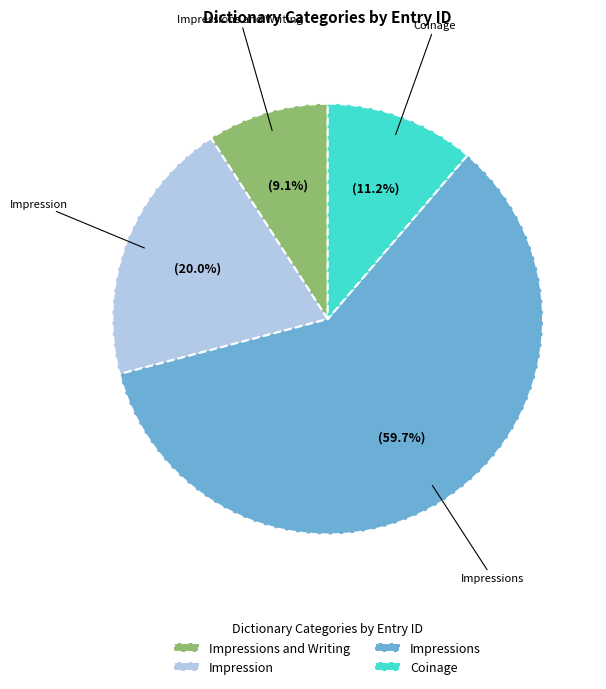

What percentage is the Impression slice, to the nearest percent?

20%